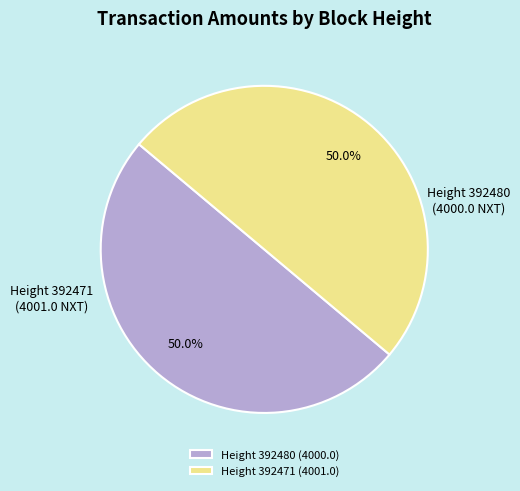

Combined, what portion of the pie is Height 392471 (4001.0) and Height 392480 (4000.0)?

100.0%